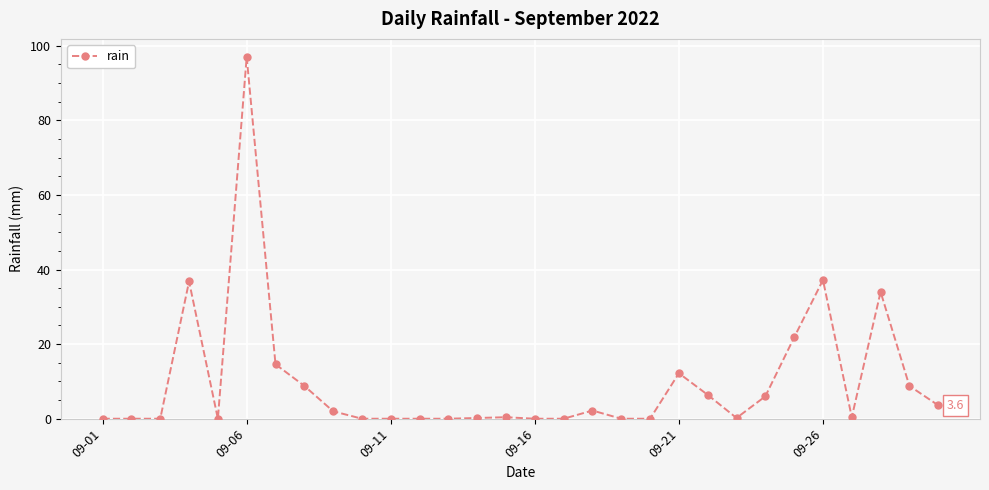

What is the difference between the maximum and second lowest values?

97.0